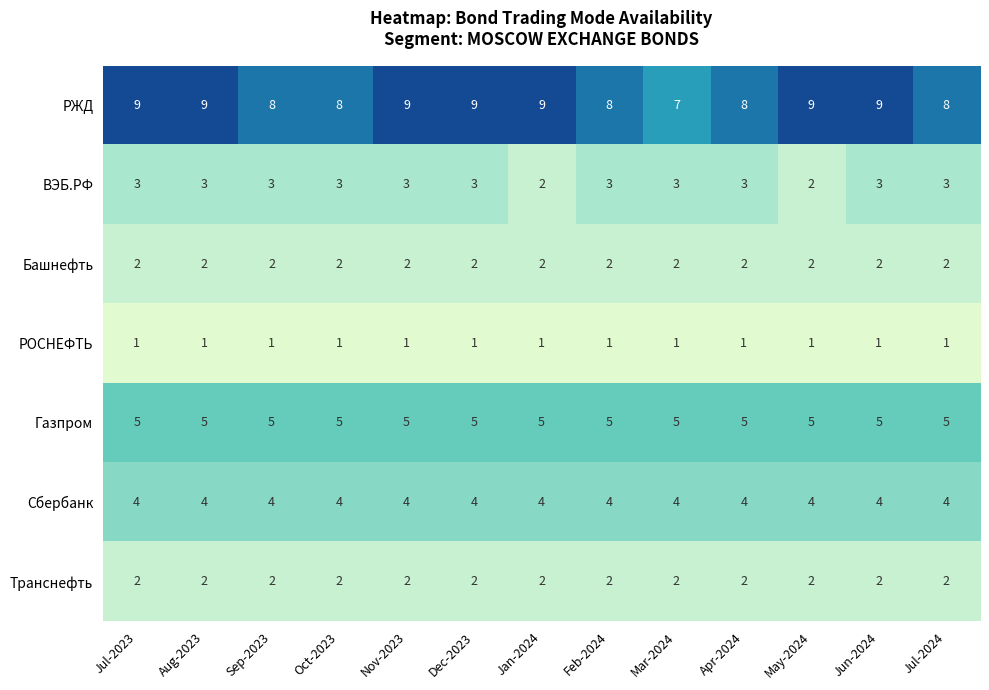

At how many categories does at least one series exceed 4?

13